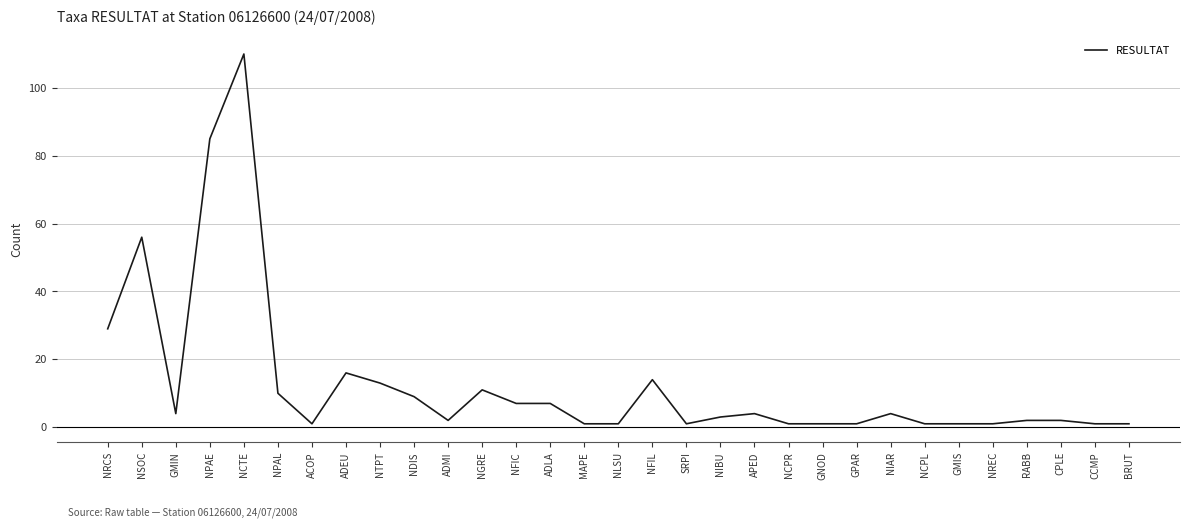

What is the difference between the values at ADEU and APED?

12